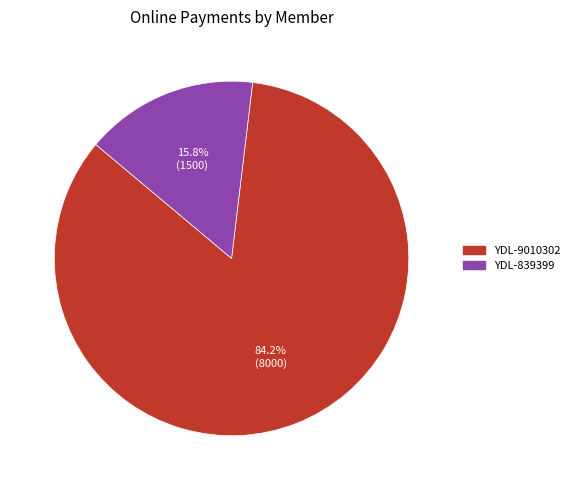

Does any single category account for the majority?

Yes